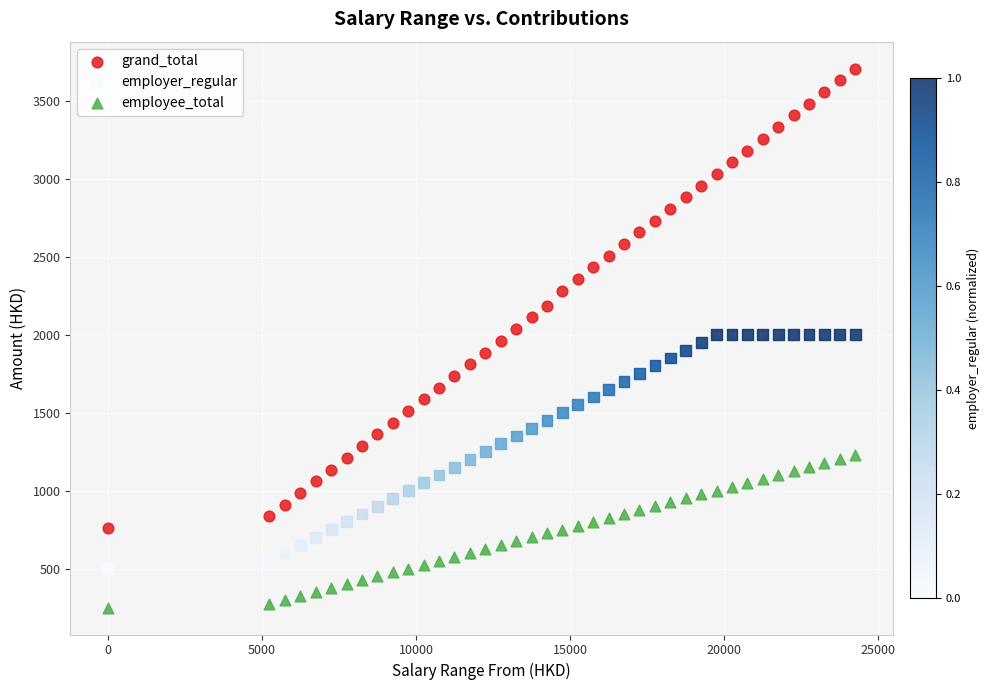

Which series has the widest spread of Y values?

grand_total